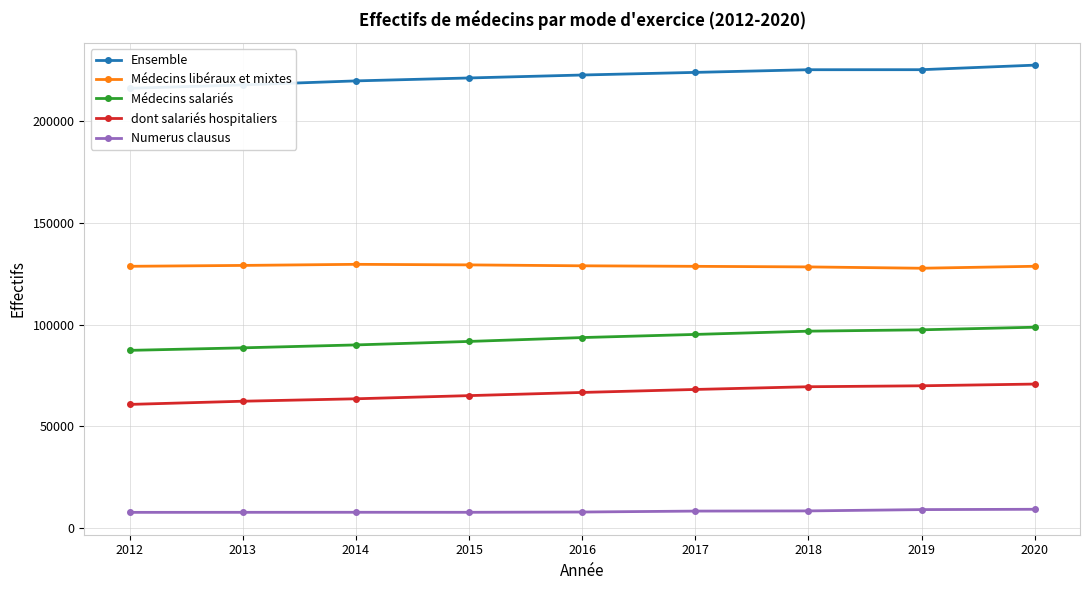

What is the total value across all series at 2014?

510600